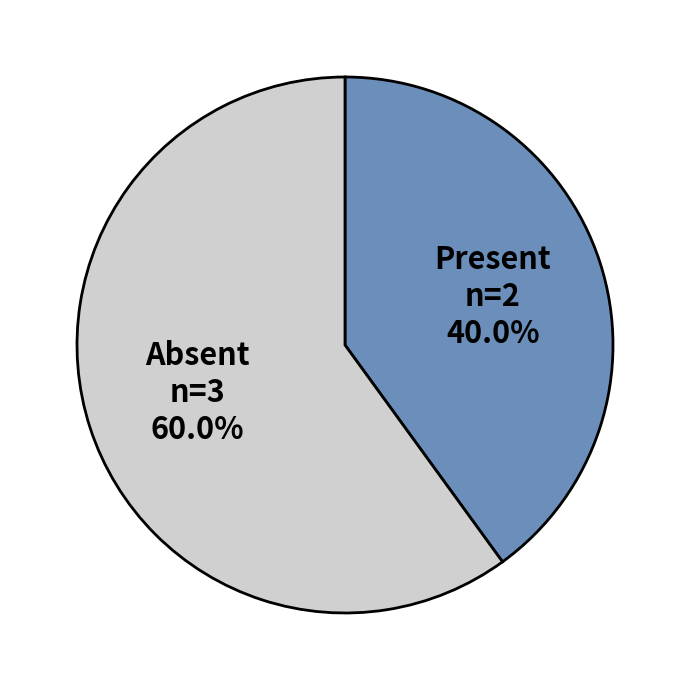

Is there any slice that represents more than half of the pie?

Yes